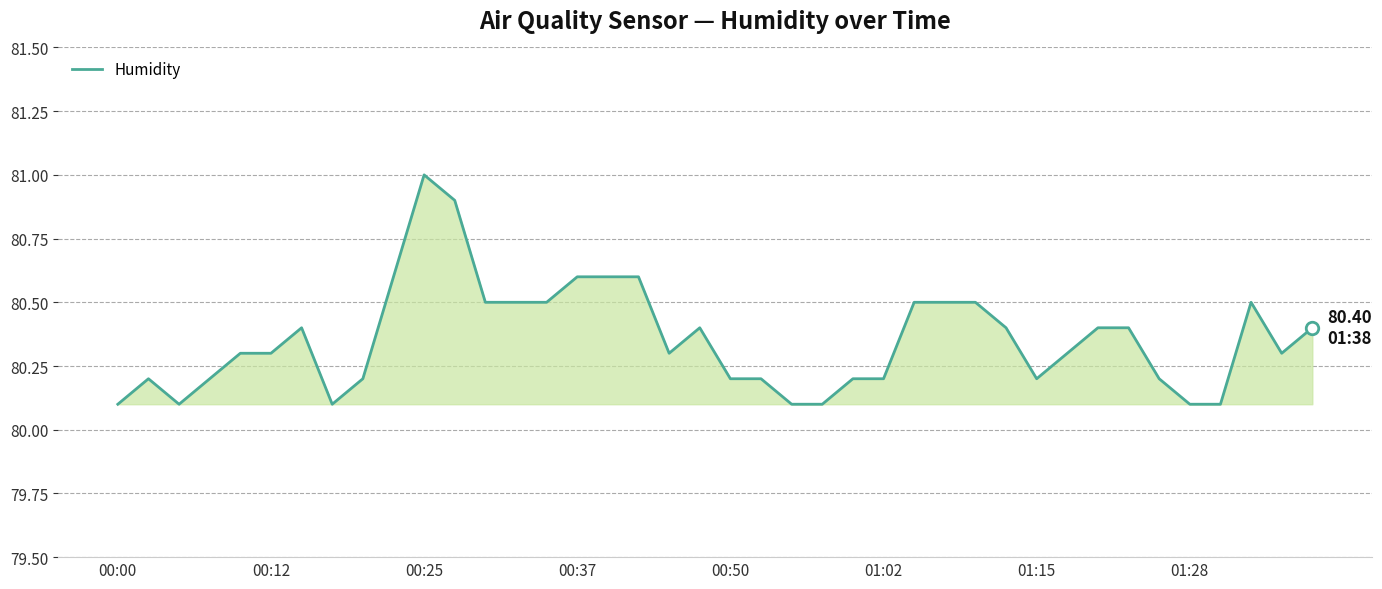

How many lines are shown in the chart?

1